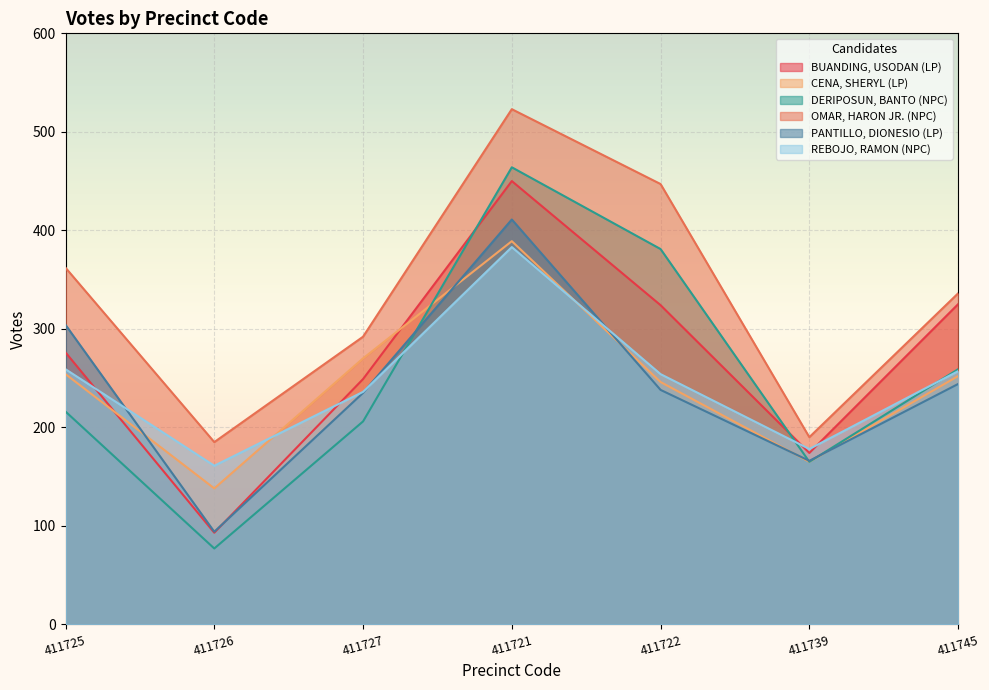

How many interior local peaks does the OMAR, HARON JR. (NPC) series have?

1